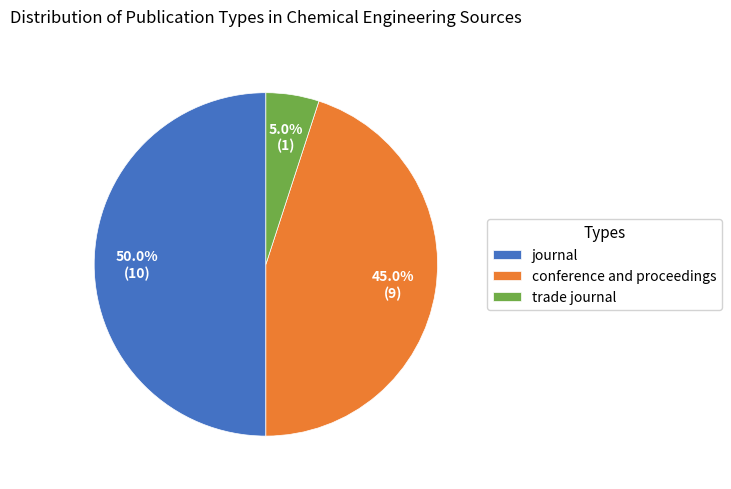

Is it true that journal is 50% of the pie?

True